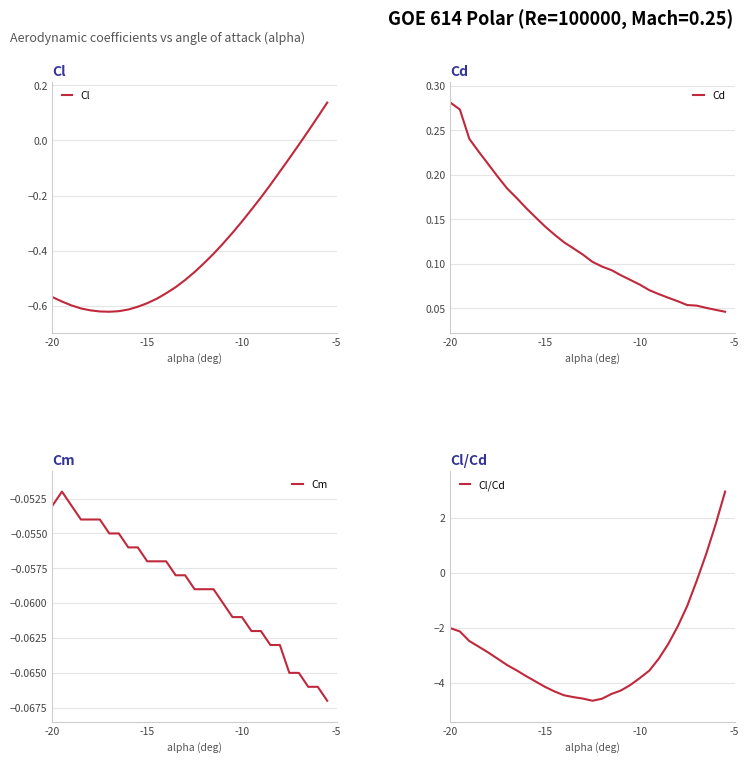

What are all the series names shown in the legend?

Cl, Cd, Cm, Cl/Cd